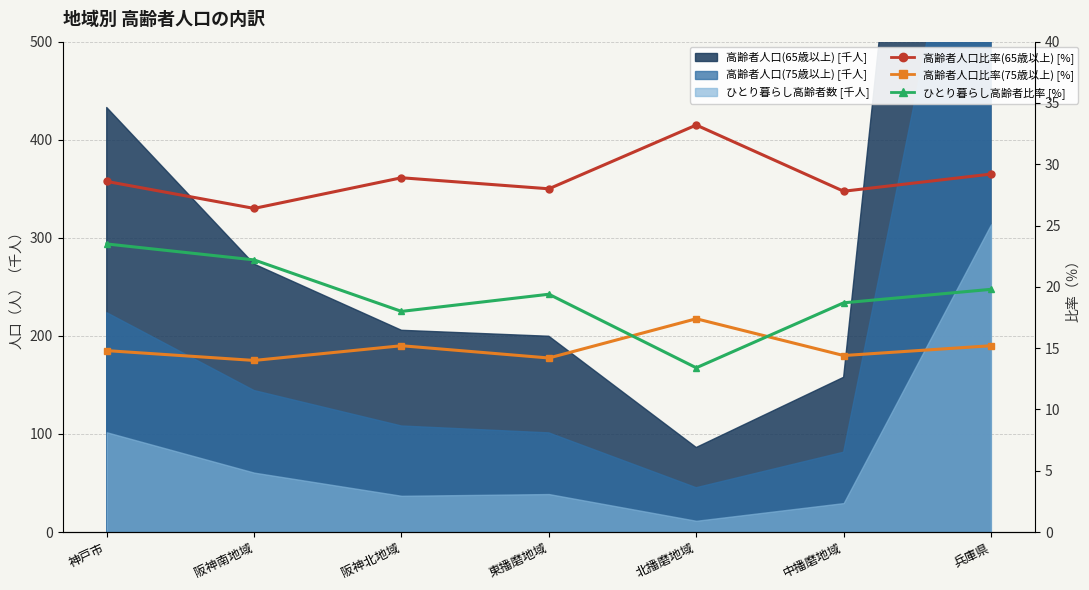

What is the sum of all 高齢者人口比率(75歳以上) [%] values?

105.2